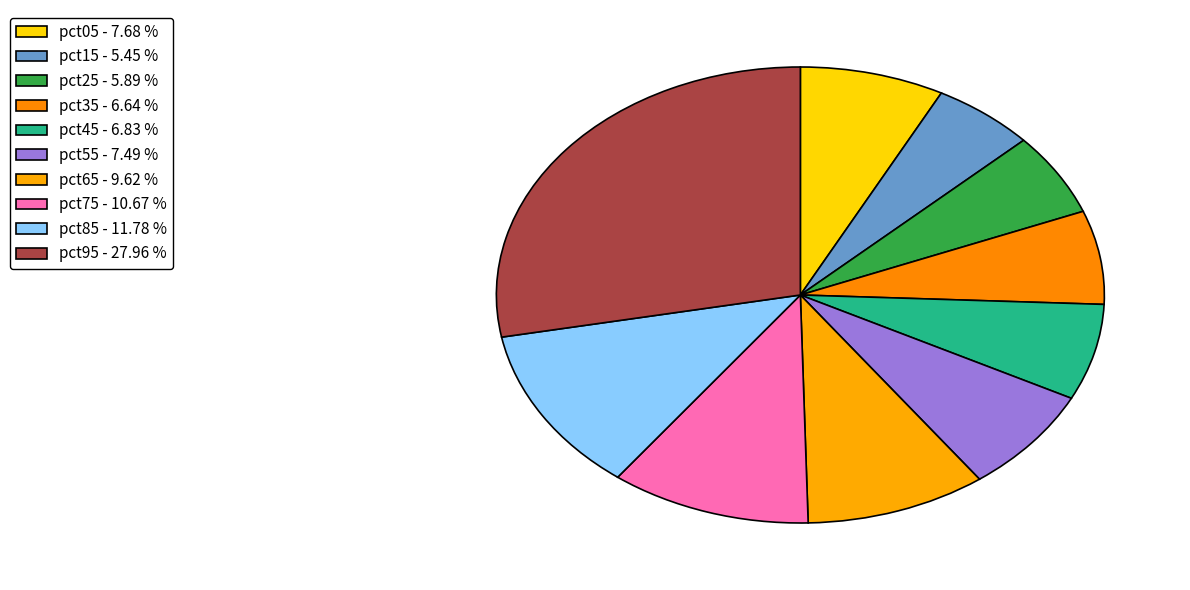

Which slice is the largest?

pct95